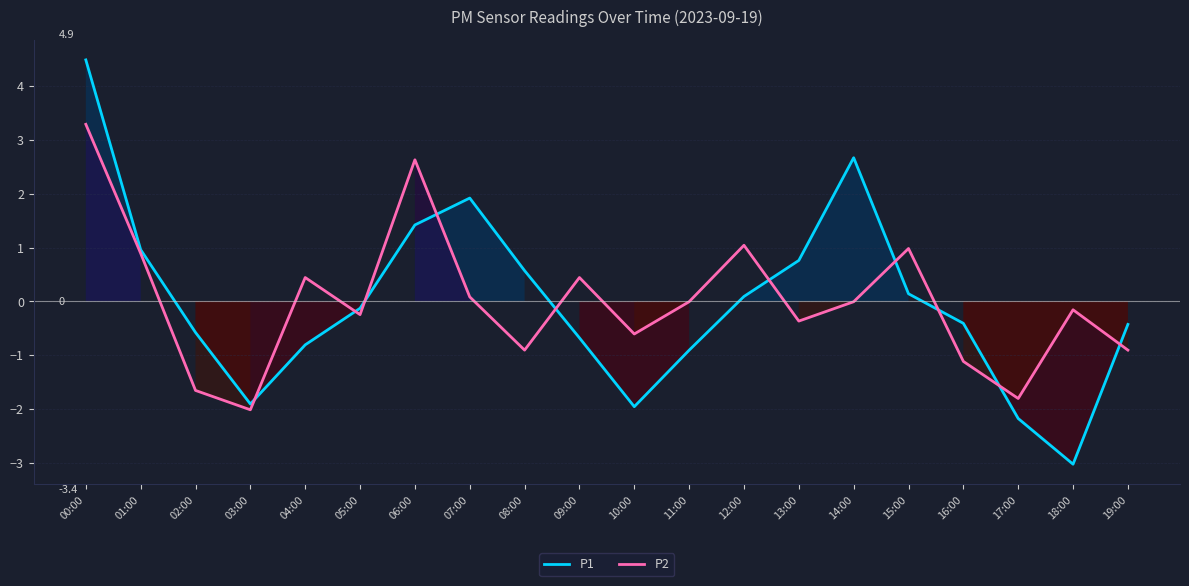

What position from the left is 01:00?

2